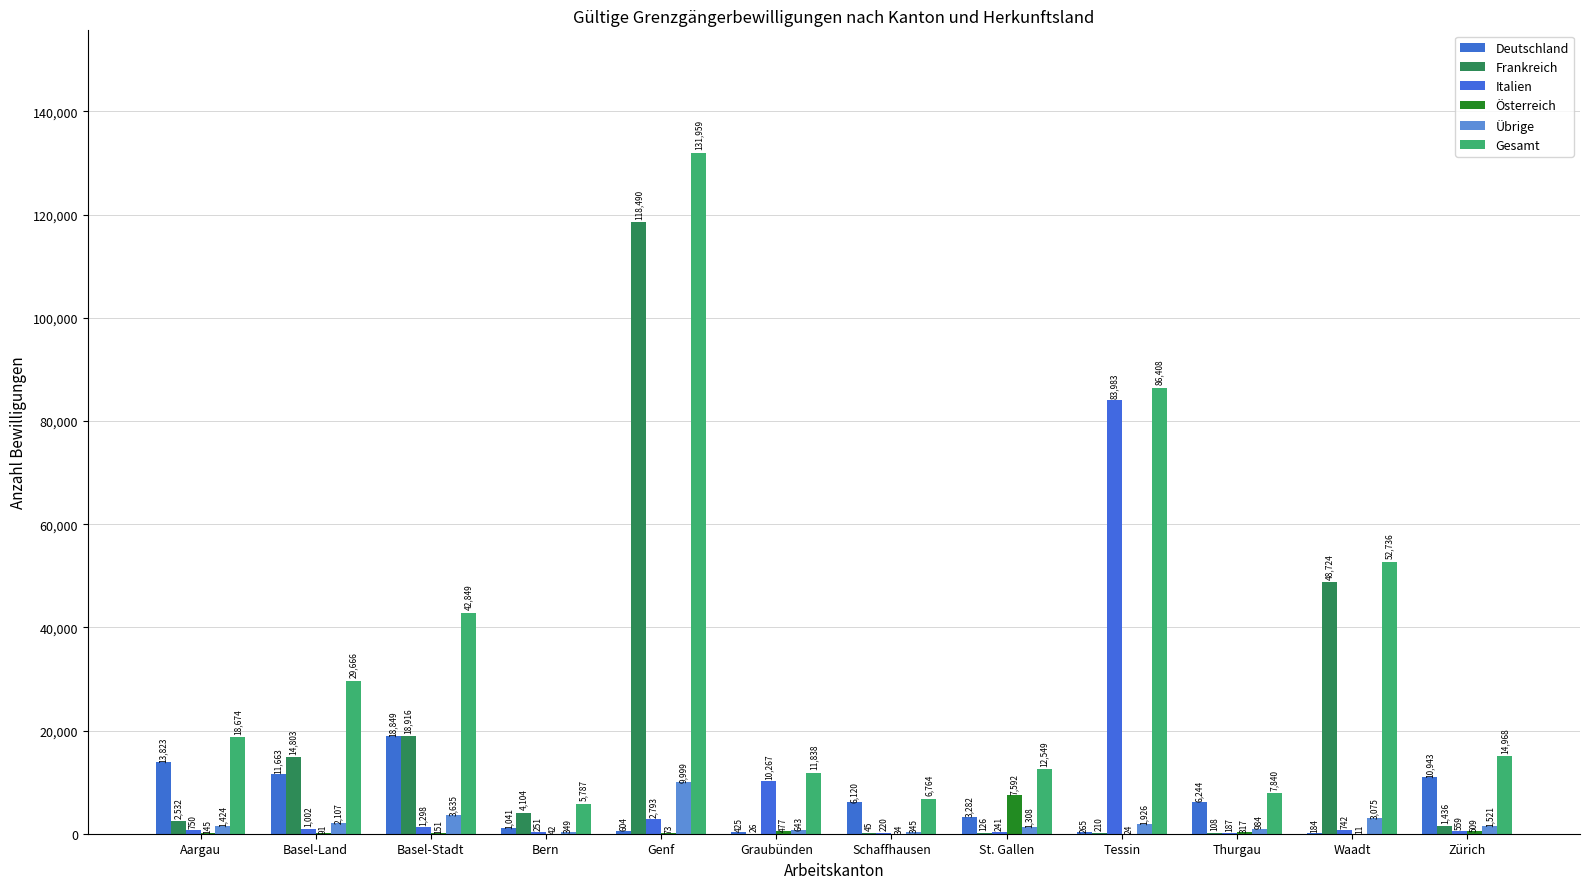

What is the sum of the Deutschland values at Basel-Land and St. Gallen?

14945